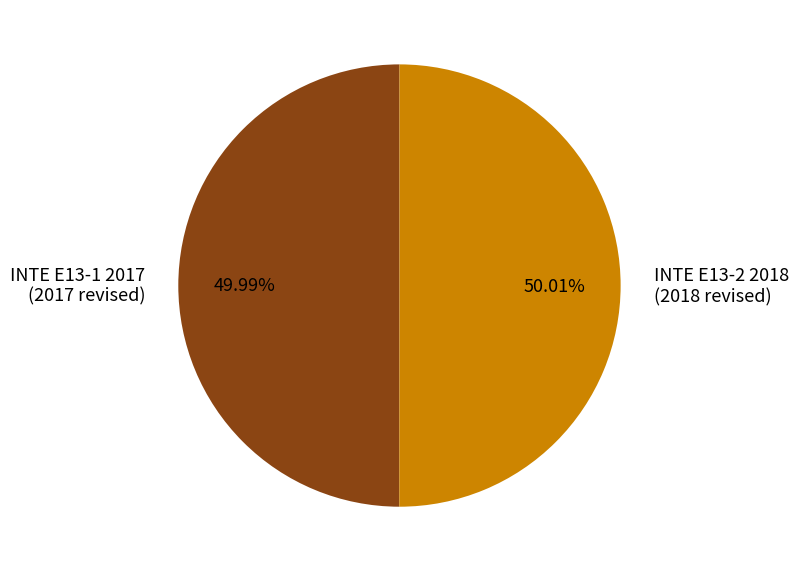

What is the ratio of the value at INTE E13-1 2017 (2017 revised) to the value at INTE E13-2 2018 (2018 revised)?

1.0